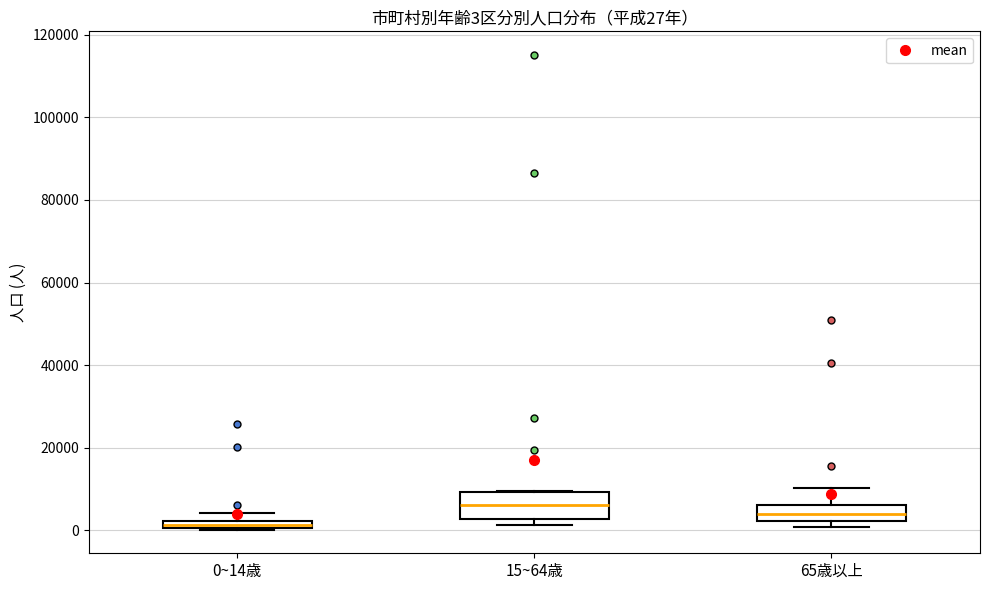

Which box has the highest median line?

15~64歳